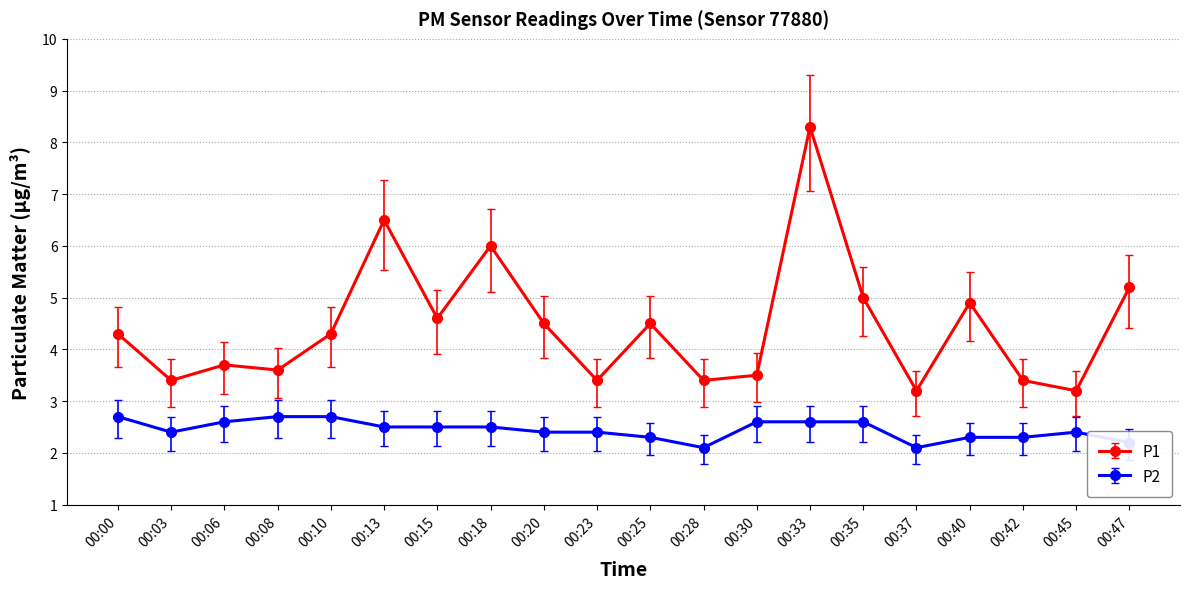

What is the average value of the P1 series?

4.4